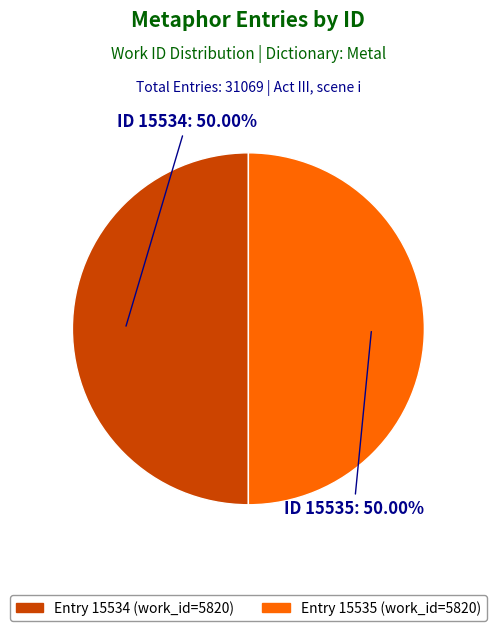

Which slice is the largest?

15535